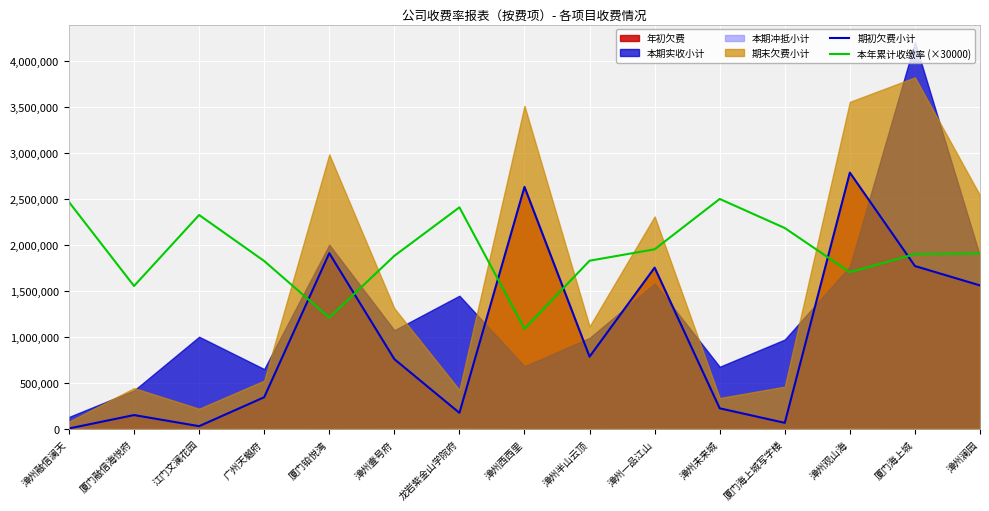

How many times do 本年累计收缴率 (×30000) and 期初欠费小计 cross each other?

6